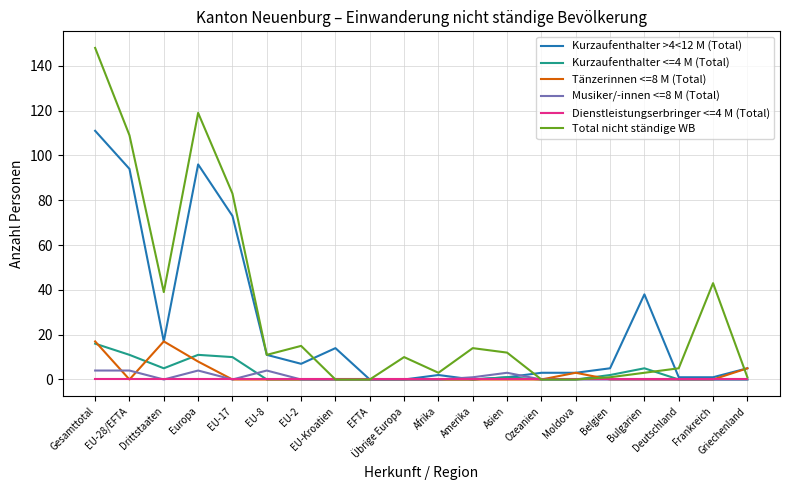

What are all the series names shown in the legend?

Kurzaufenthalter >4<12 M (Total), Kurzaufenthalter <=4 M (Total), Tänzerinnen <=8 M (Total), Musiker/-innen <=8 M (Total), Dienstleistungserbringer <=4 M (Total), Total nicht ständige WB